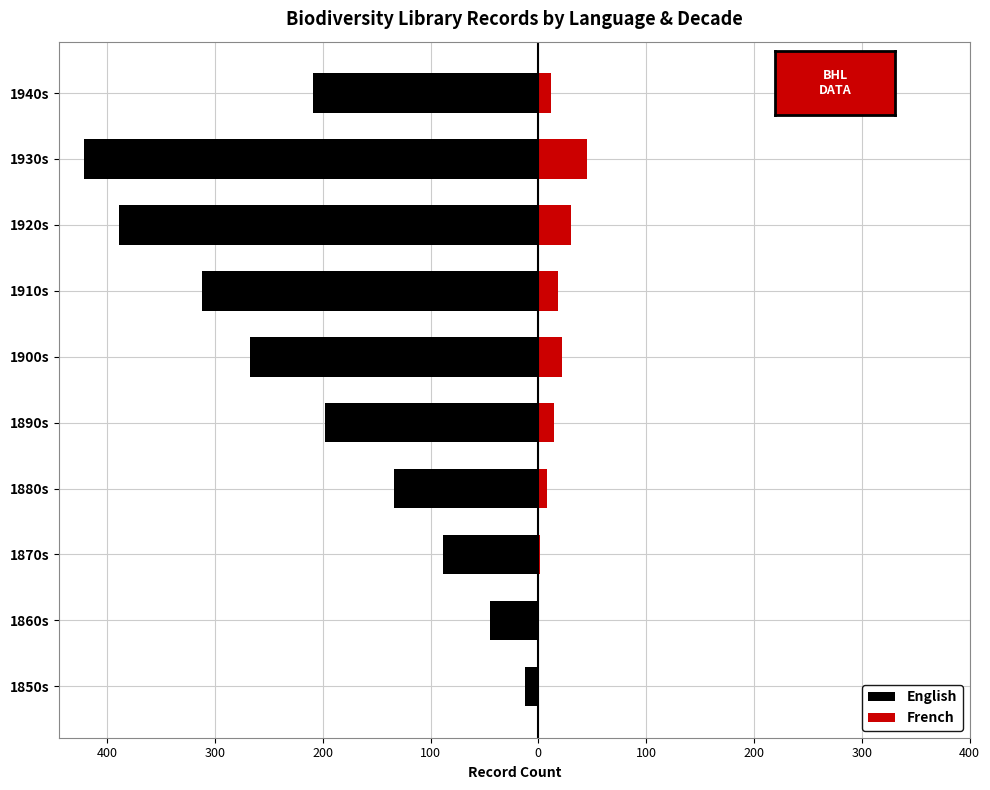

Which series has the largest range (max minus min)?

English